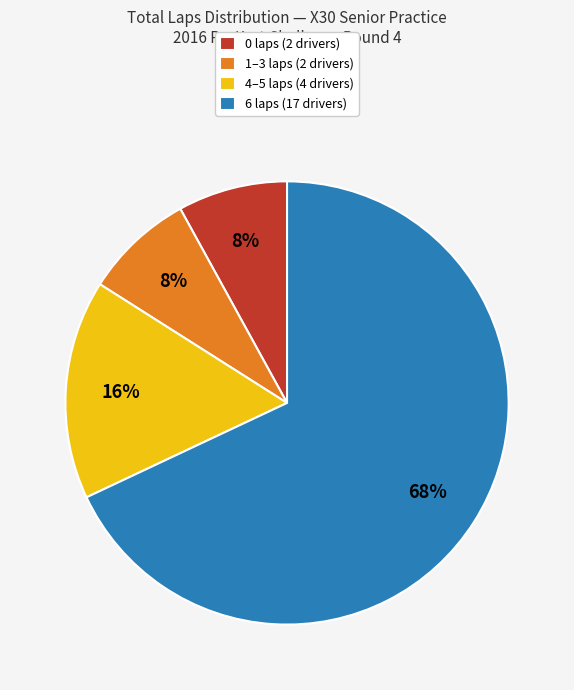

The 0 laps (2 drivers) slice represents 20% of the pie. True or false?

False